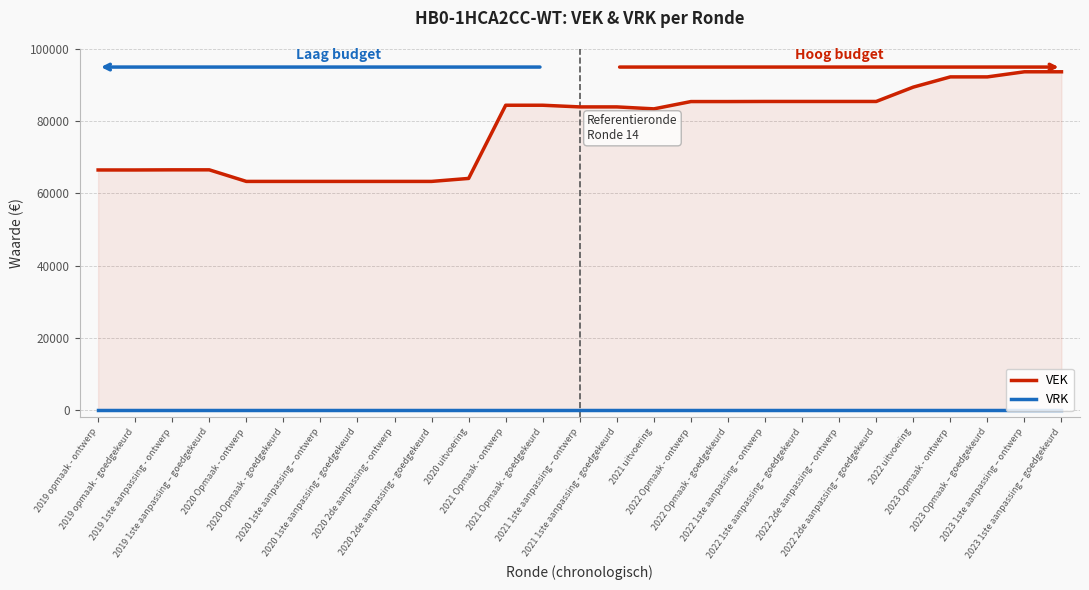

The value of VEK at 2021 Opmaak - ontwerp is 84431. True or false?

True